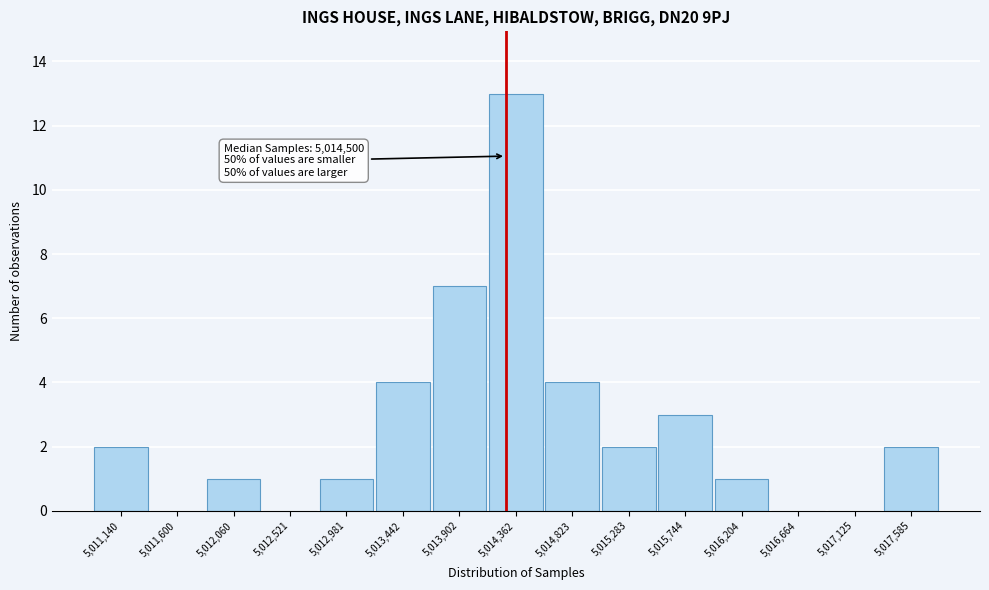

Reading left to right, transcribe all the data shown in this chart.

5,011,140=2	5,011,600=0	5,012,060=1	5,012,521=0	5,012,981=1	5,013,442=4	5,013,902=7	5,014,362=13	5,014,823=4	5,015,283=2	5,015,744=3	5,016,204=1	5,016,664=0	5,017,125=0	5,017,585=2